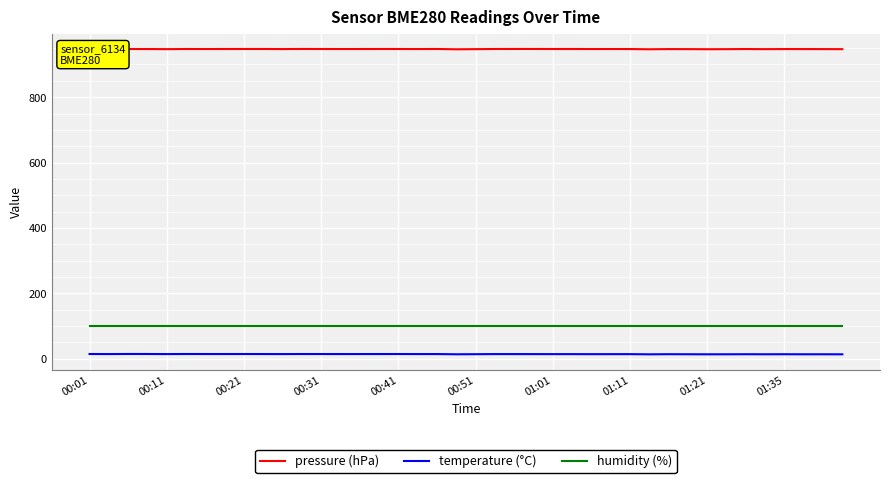

Rank the series by their maximum value, from highest to lowest.

pressure (hPa), humidity (%), temperature (°C)